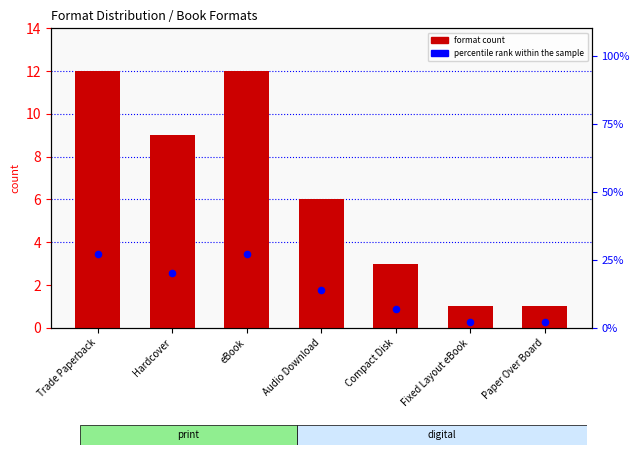

Which series has the largest total across all categories?

percentile rank within the sample